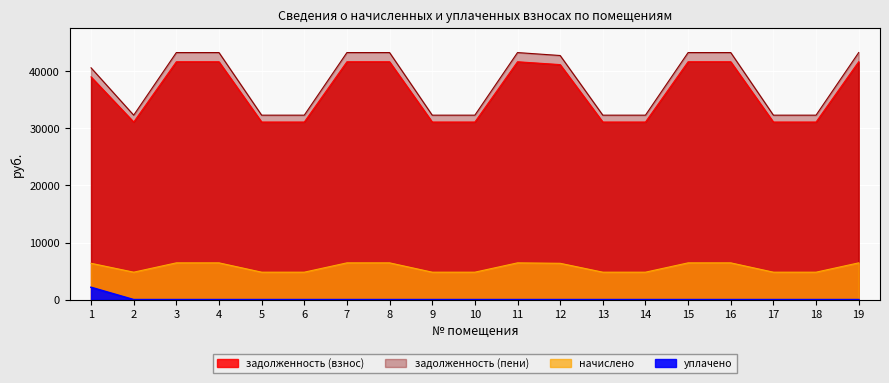

List the series in order of their peak value, lowest first.

уплачено, начислено, задолженность (взнос), задолженность (пени)